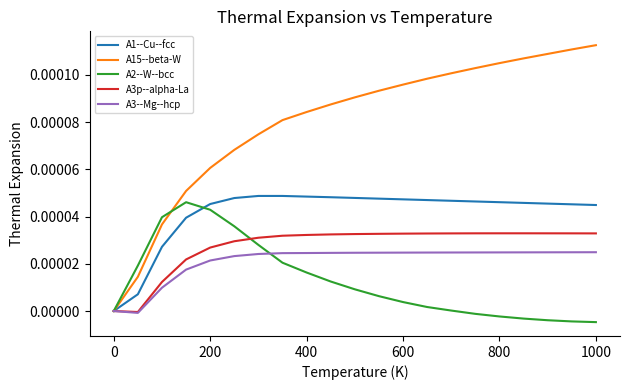

Which series has the widest spread of values?

A15--beta-W